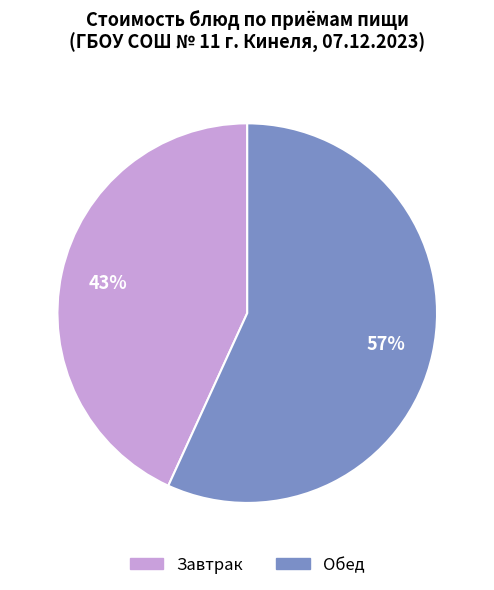

To the nearest percent, what is the difference between the largest and smallest slice percentages?

14%